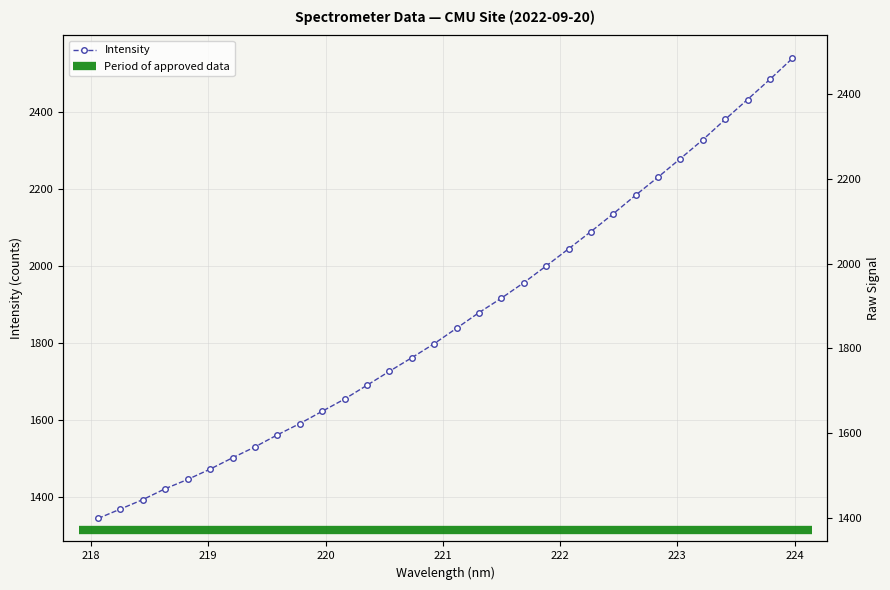

List the labels in order of value, largest first.

223.9802, 223.7895, 223.5987, 223.408, 223.2172, 223.0264, 222.8355, 222.6447, 222.4538, 222.263, 222.0721, 221.8812, 221.6902, 221.4993, 221.3083, 221.1174, 220.9264, 220.7354, 220.5444, 220.3533, 220.1623, 219.9712, 219.7801, 219.589, 219.3979, 219.2067, 219.0156, 218.8244, 218.6332, 218.442, 218.2508, 218.0596